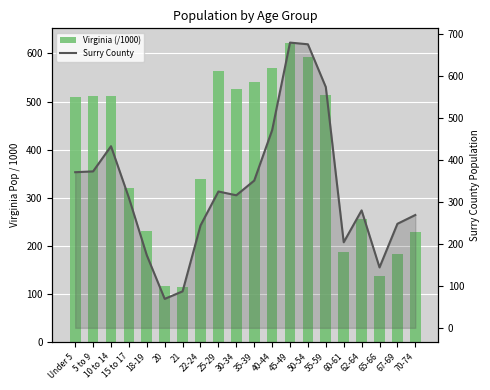

Which series changed the most between 35-39 and 55-59?

Surry County